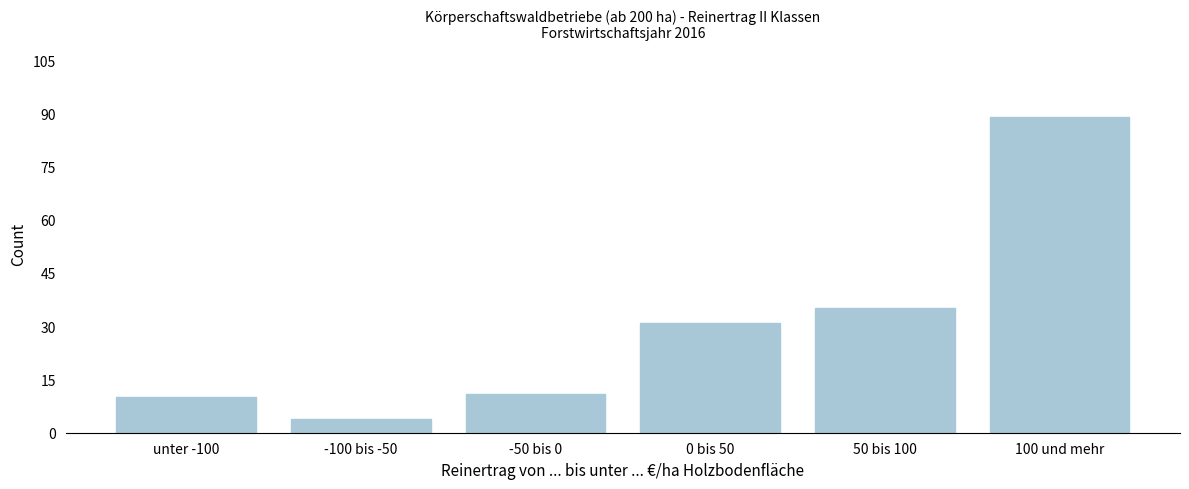

Reading left to right, what are all the values shown in this chart?

10	4	11	31	35	89